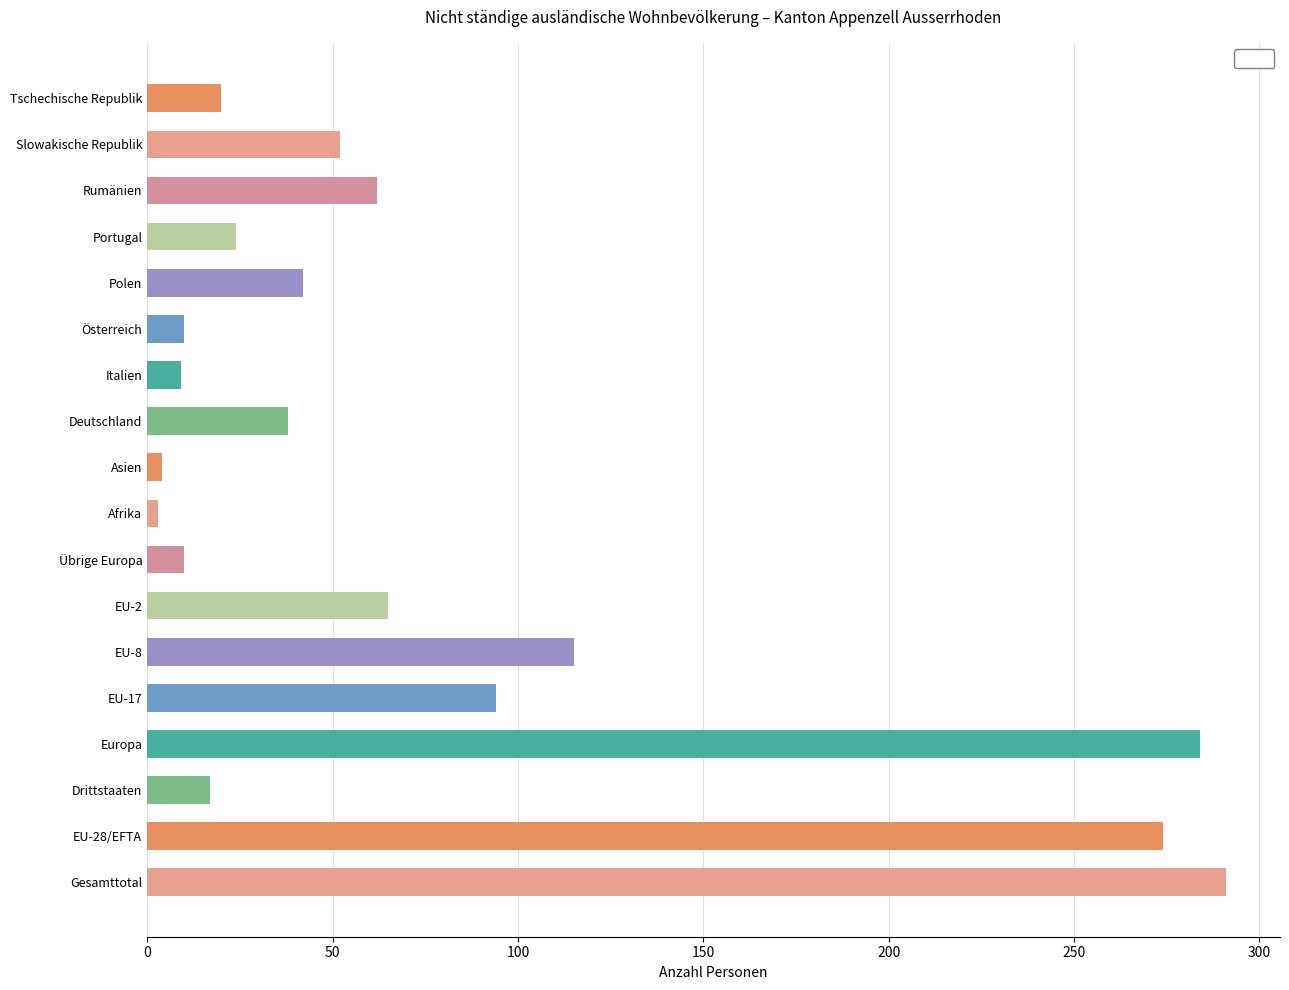

Where is the data nearest to the value 147?

EU-8